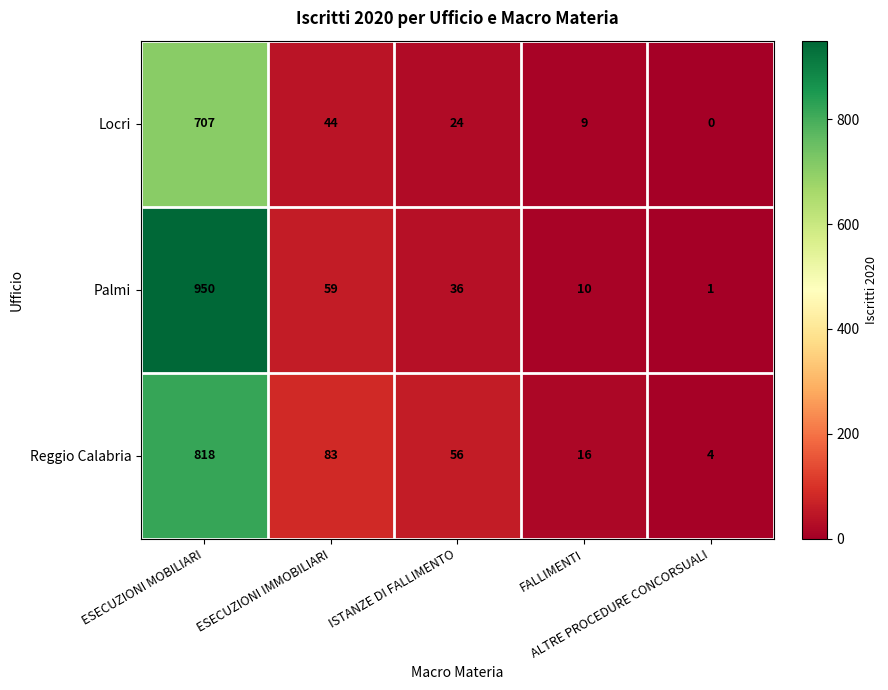

Which series has the widest spread of values?

Palmi